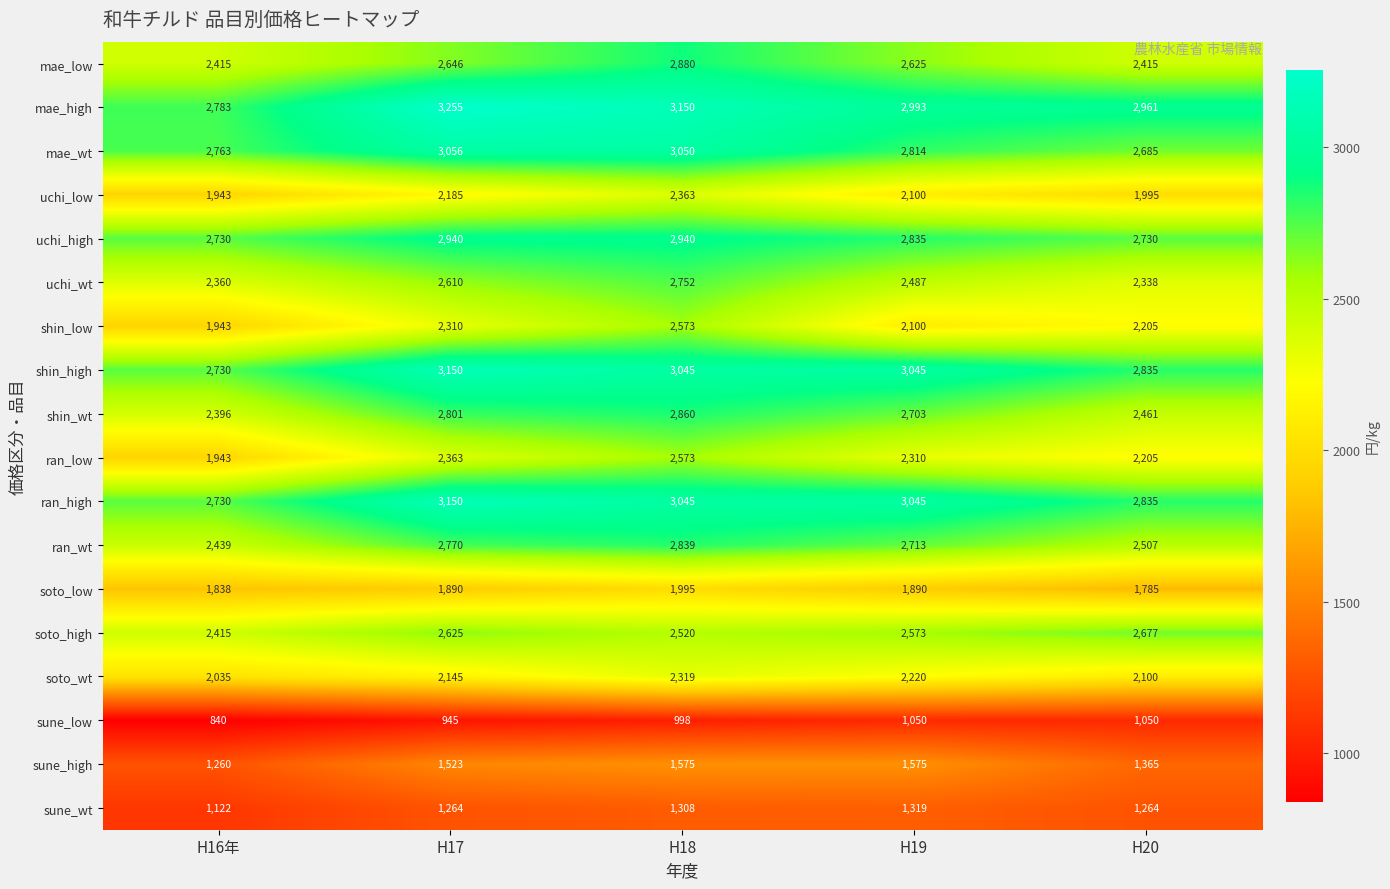

Where is mae_low nearest to the value 2647?

H17